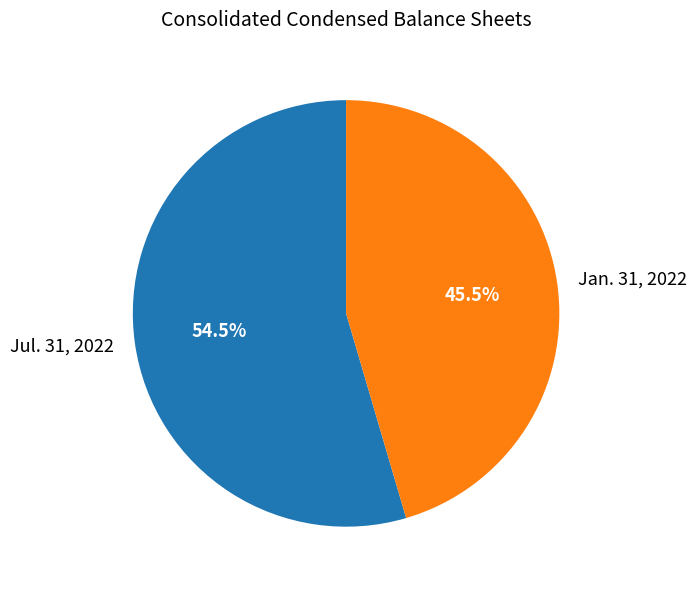

Is there a majority slice in this chart?

Yes